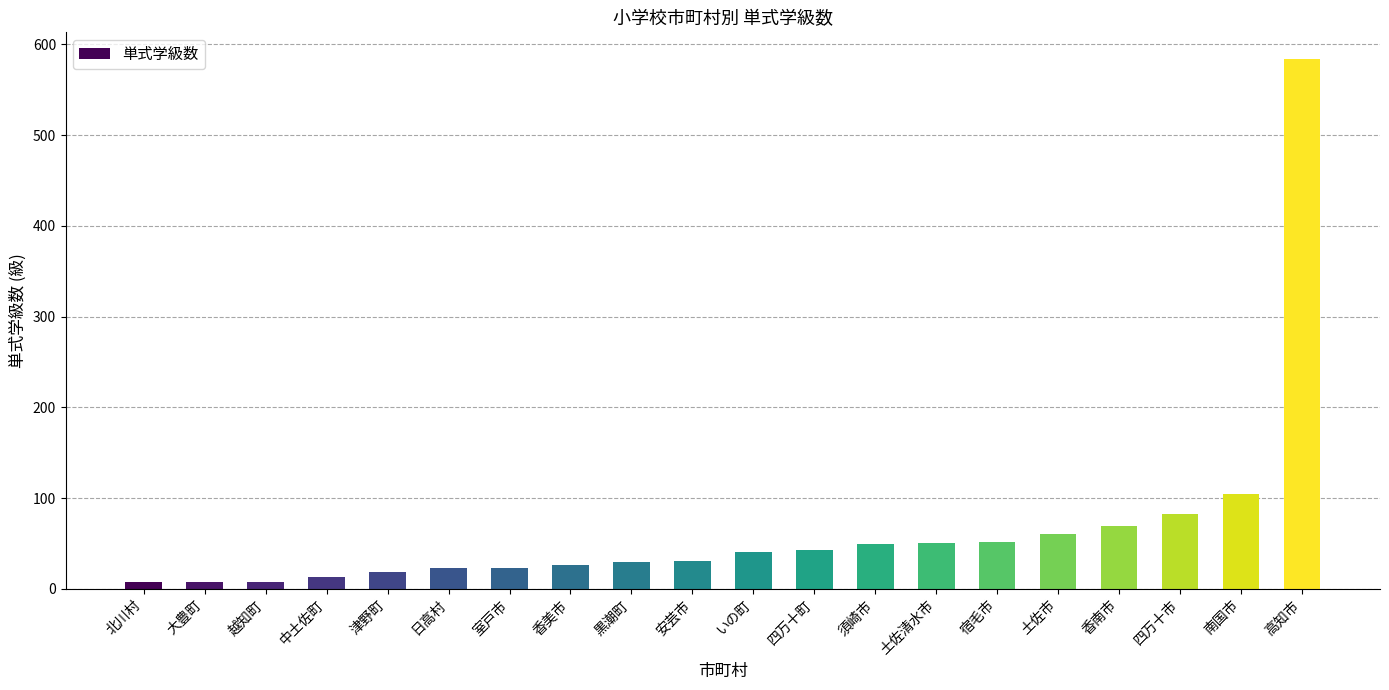

At which label is the value closest to 295?

南国市